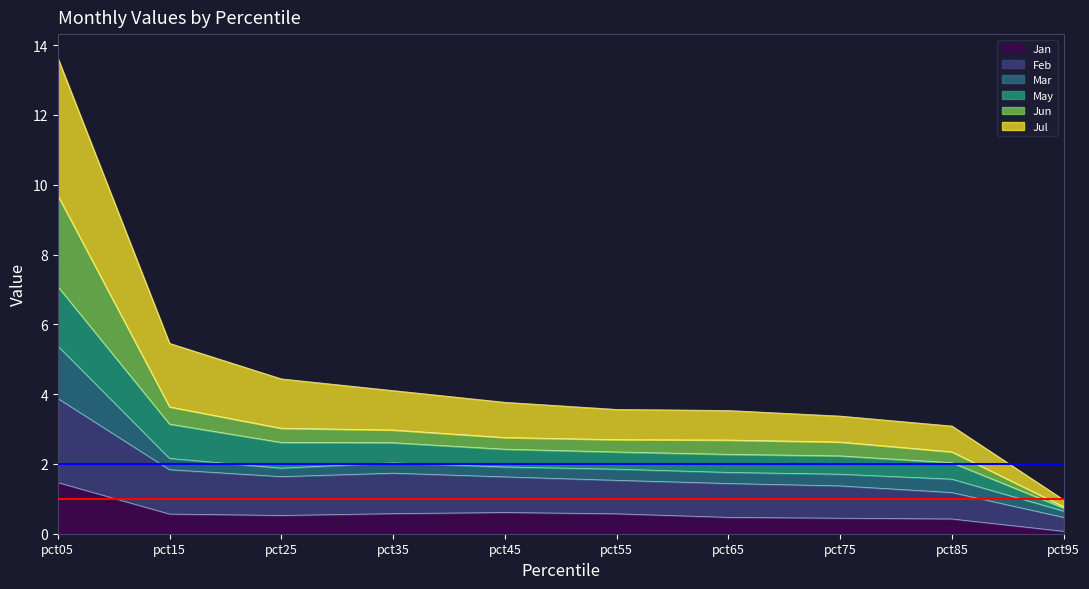

At which label does Jan reach its minimum?

pct95